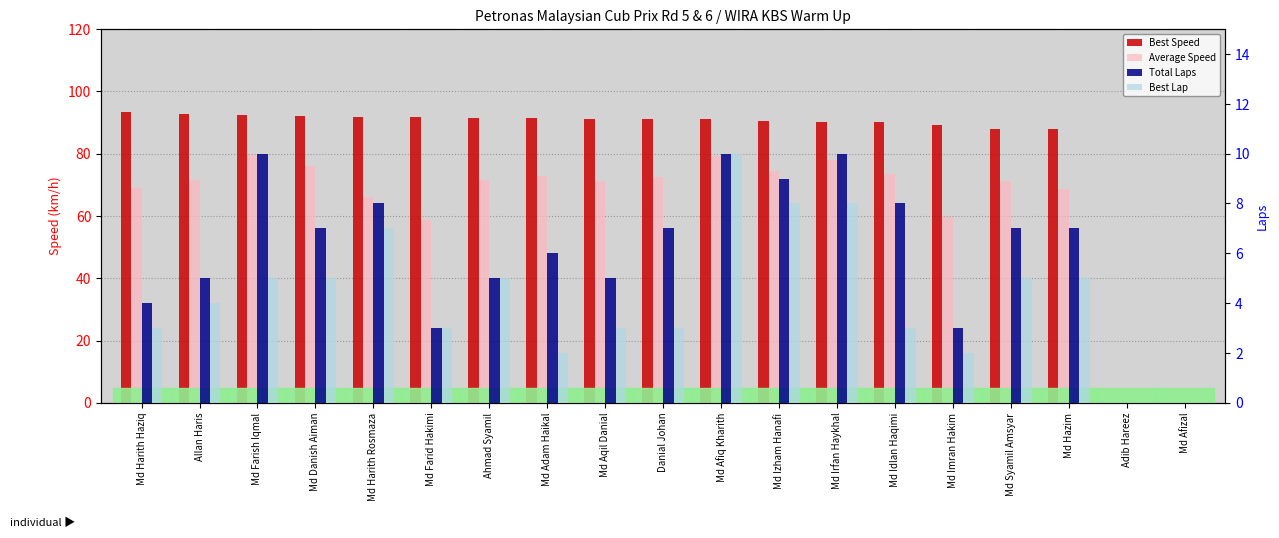

How many distinct data groups are displayed?

4